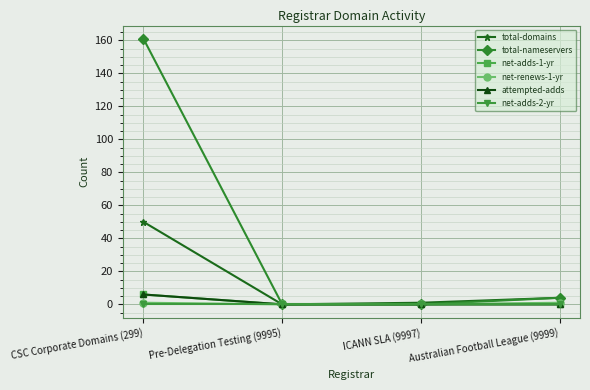

How many lines are shown in the chart?

6